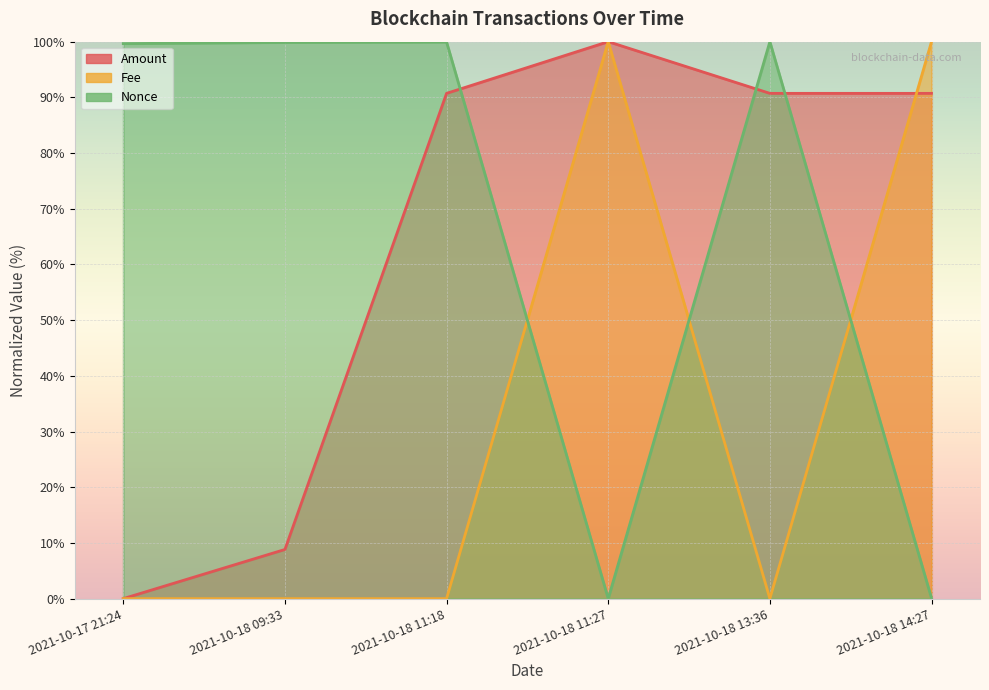

Between 2021-10-17 21:24 and 2021-10-18 11:18, which series saw the biggest shift?

Amount